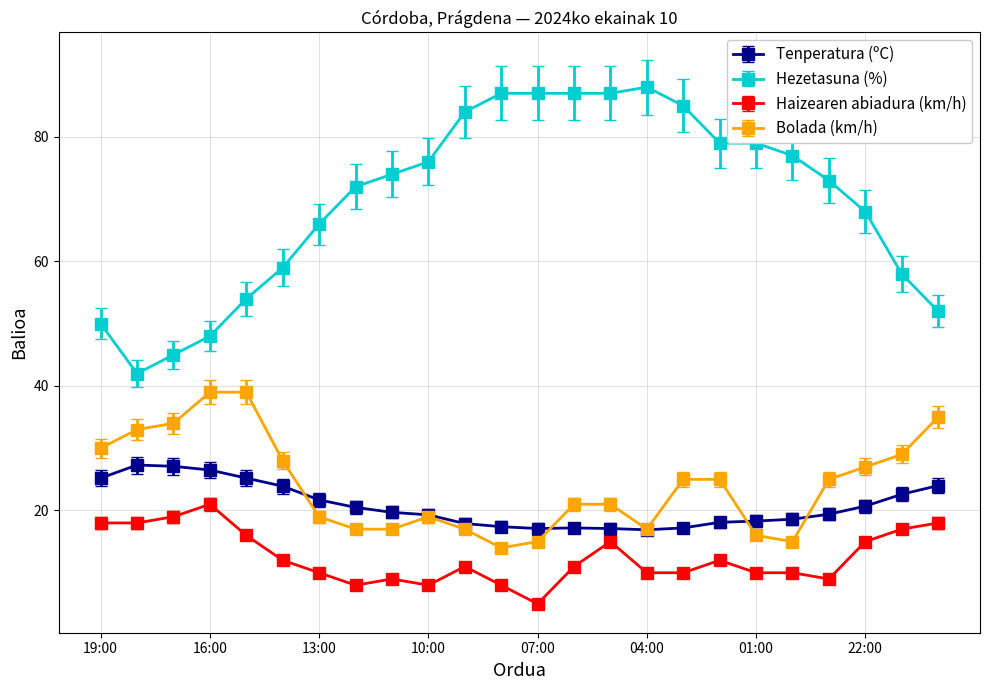

What is the difference between the maximum and minimum values in the Bolada (km/h) series?

25.0